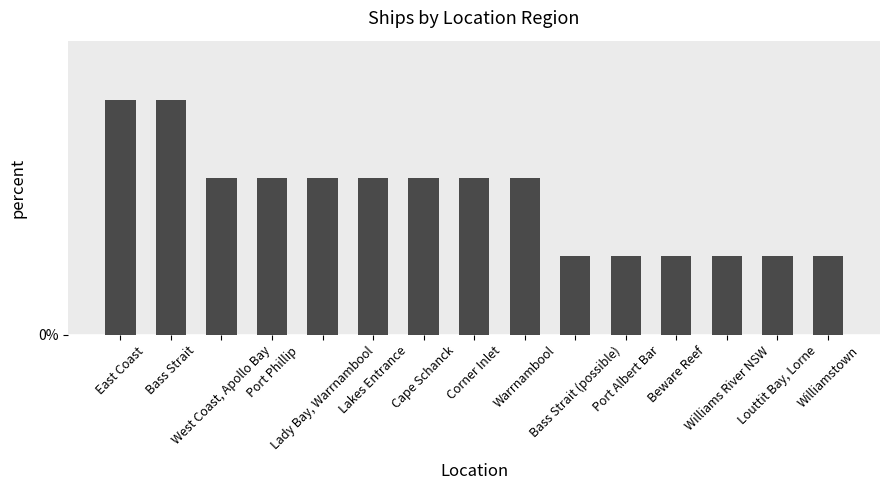

Are the bars horizontal?

No